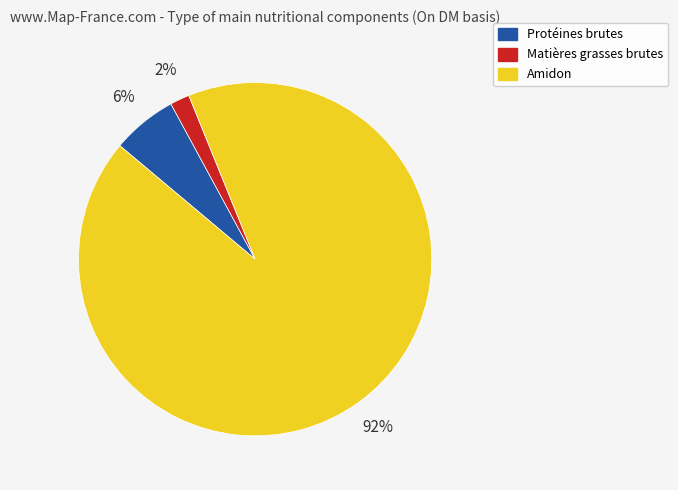

Count the number of slices in the pie.

3